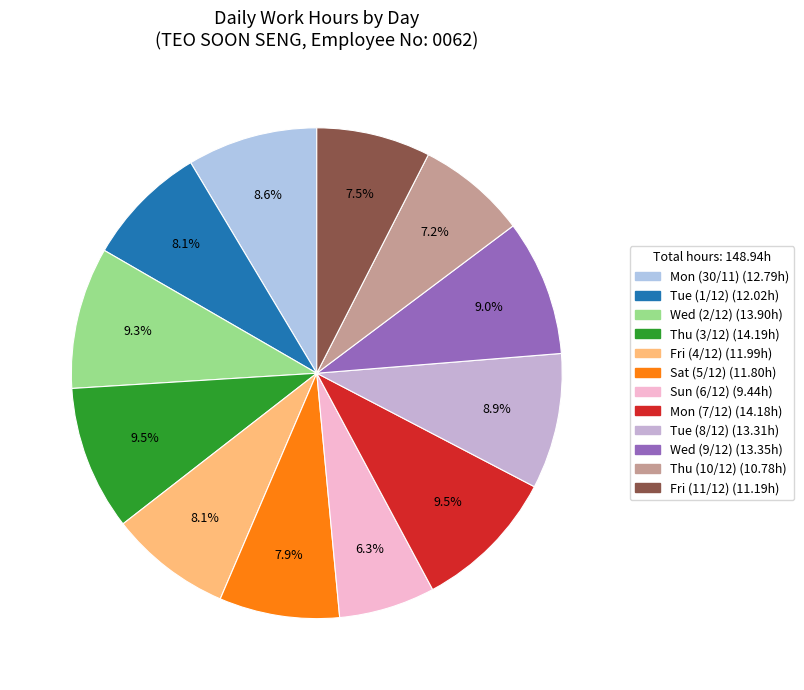

Between Tue (8/12) and Mon (7/12), which is larger?

Mon (7/12)